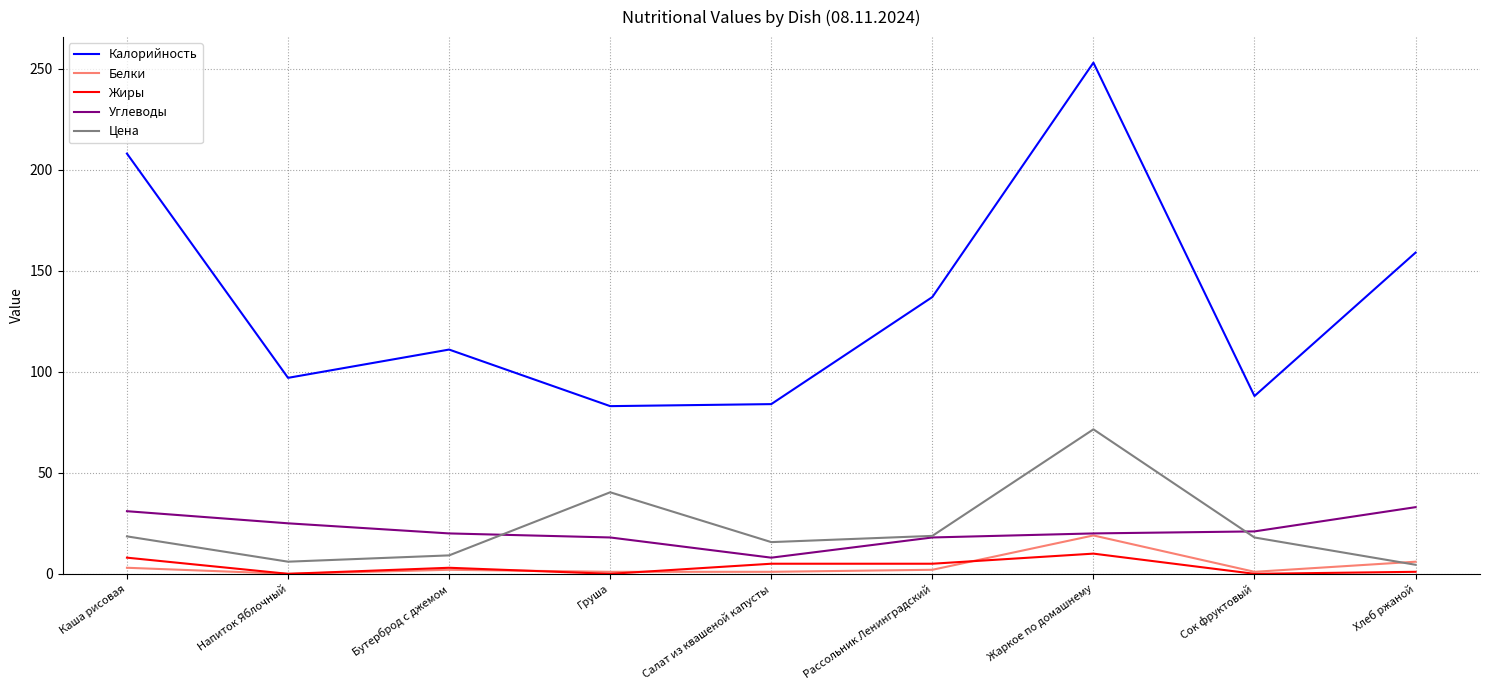

Where is Калорийность nearest to the value 168?

Хлеб ржаной